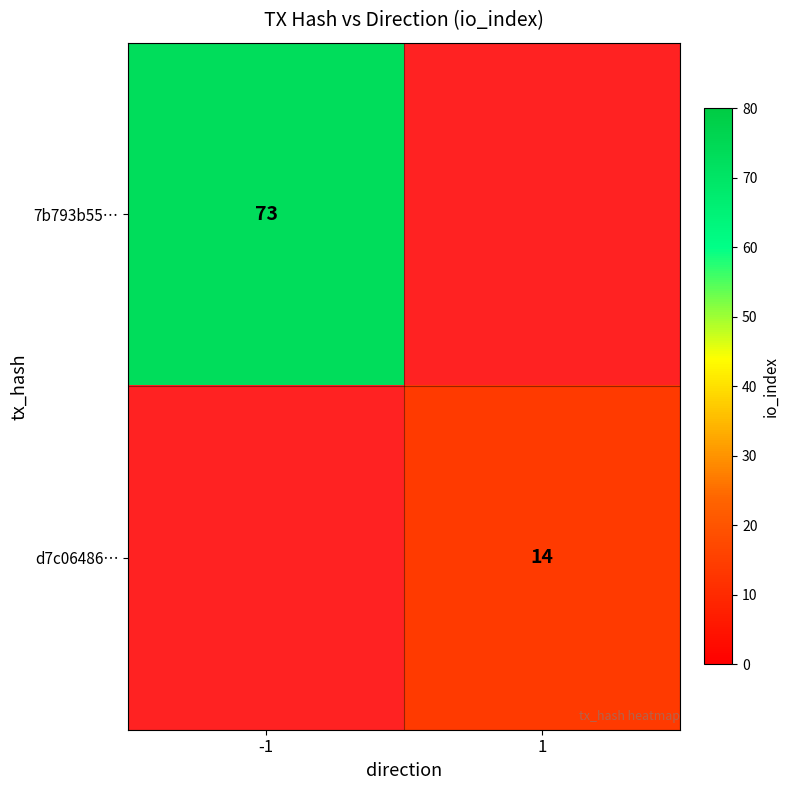

Is it true that 7b793b55… equals 104 at -1?

False